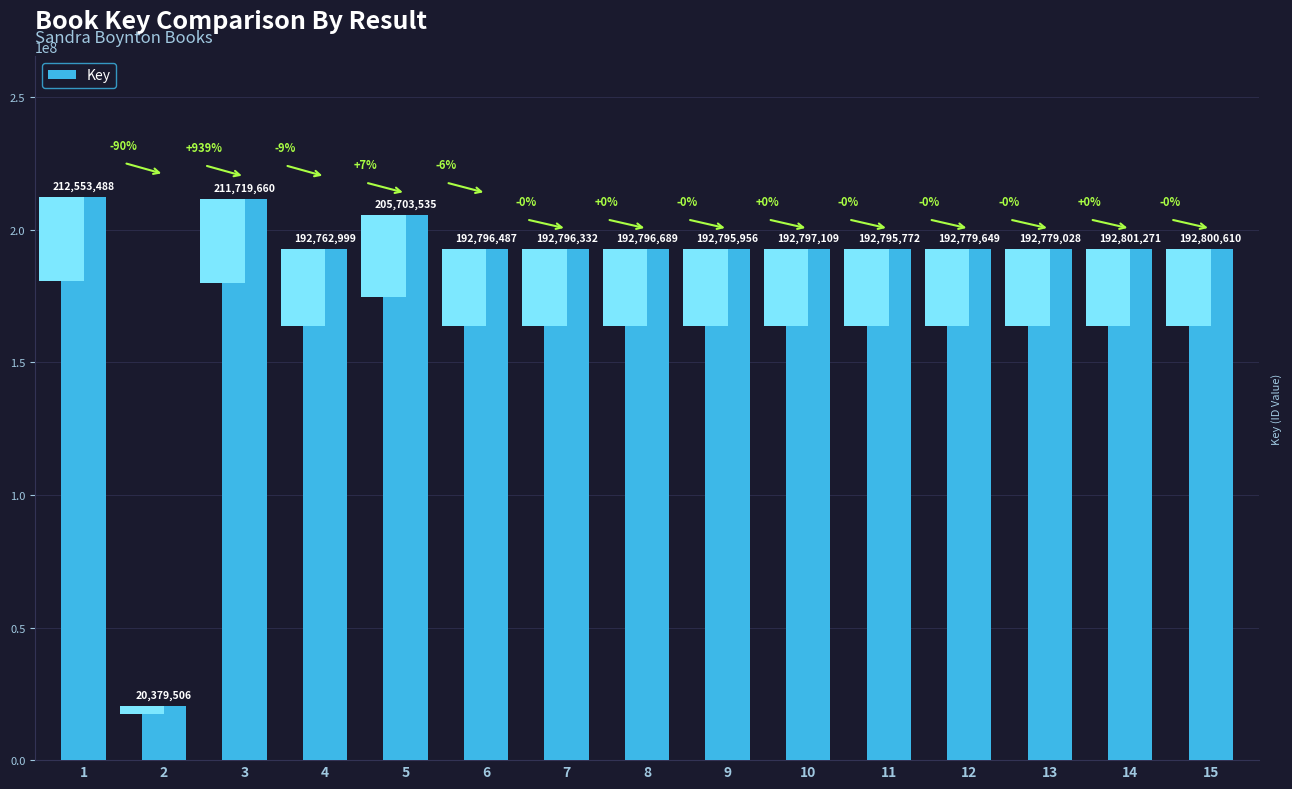

Rank the categories by value from lowest to highest.

2, 4, 13, 12, 11, 9, 7, 6, 8, 10, 15, 14, 5, 3, 1